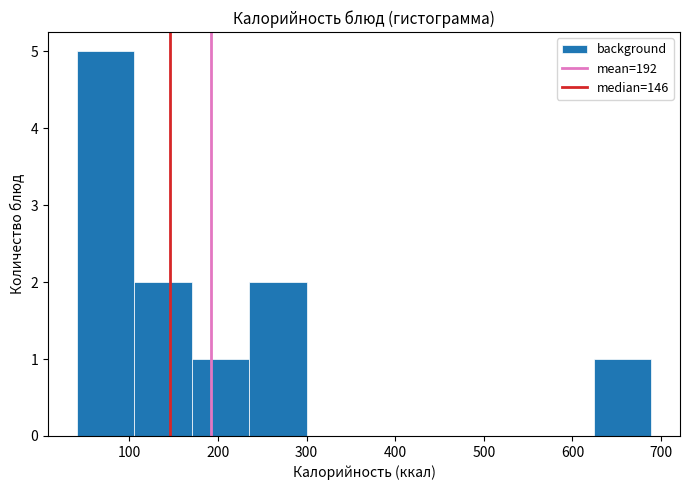

Which range on the x-axis has the tallest bar?

40 to 110